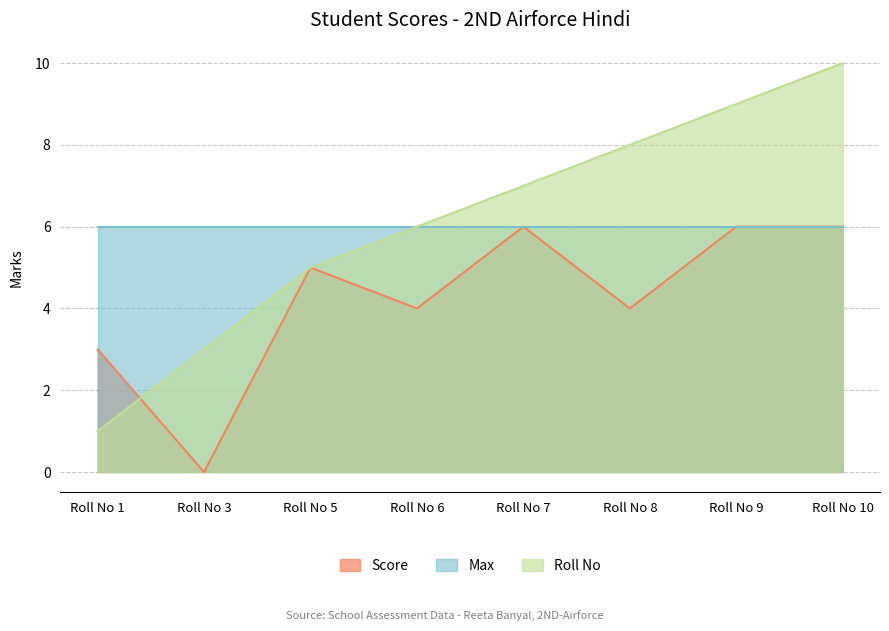

Is it true that Score equals 11 at Roll No 10?

False